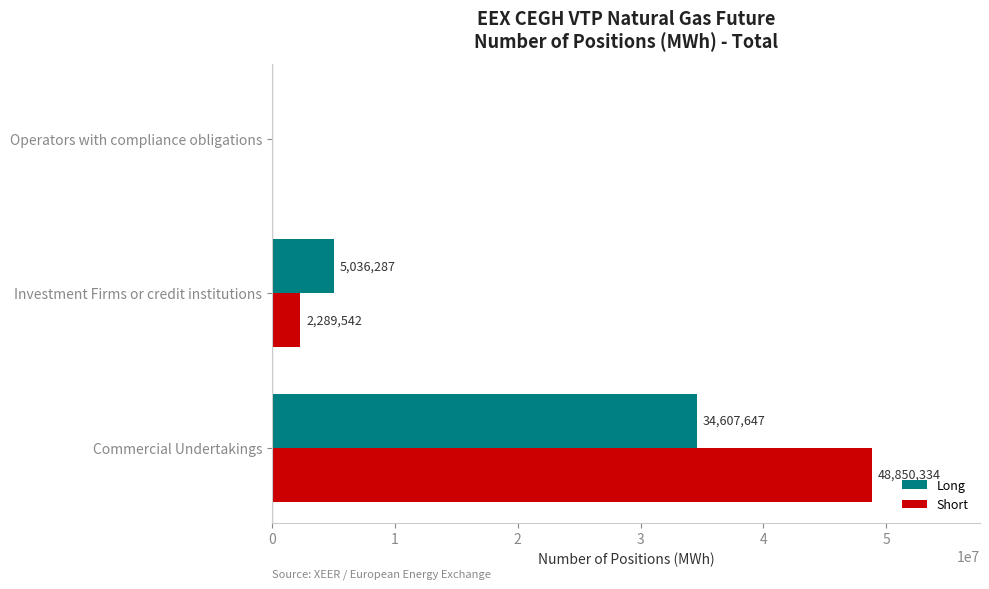

The Long series shows 15517634 at Commercial Undertakings. True or false?

False